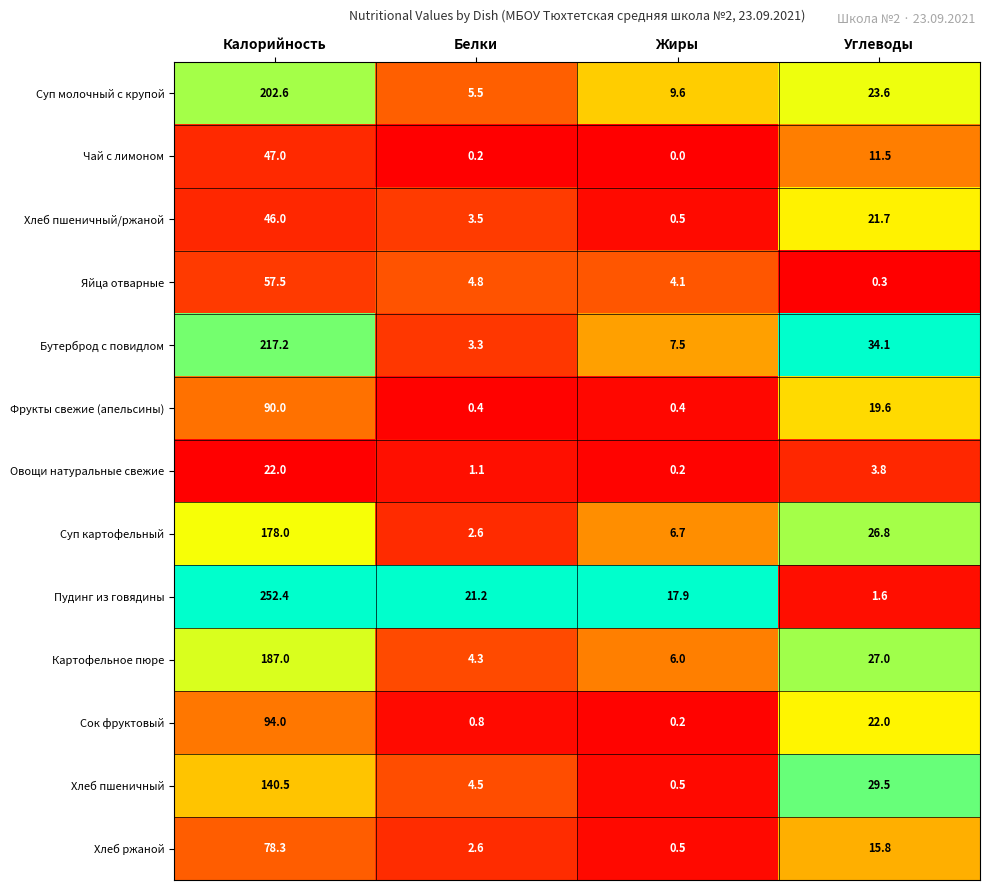

What is the spread (max minus min) of values at Калорийность?

230.4